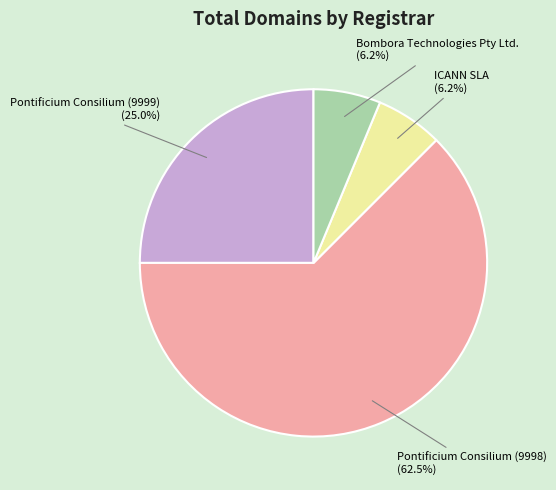

What percentage is the ICANN SLA slice, to the nearest percent?

6%